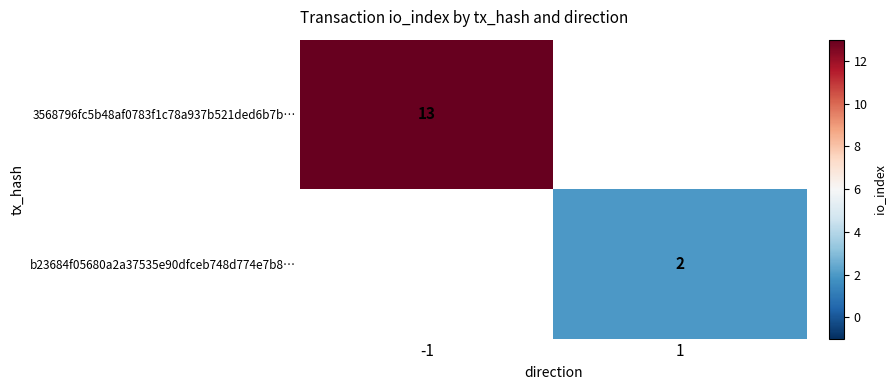

The 3568796fc5b48af0783f1c78a937b521ded6b7b… series shows 17.9 at -1. True or false?

False